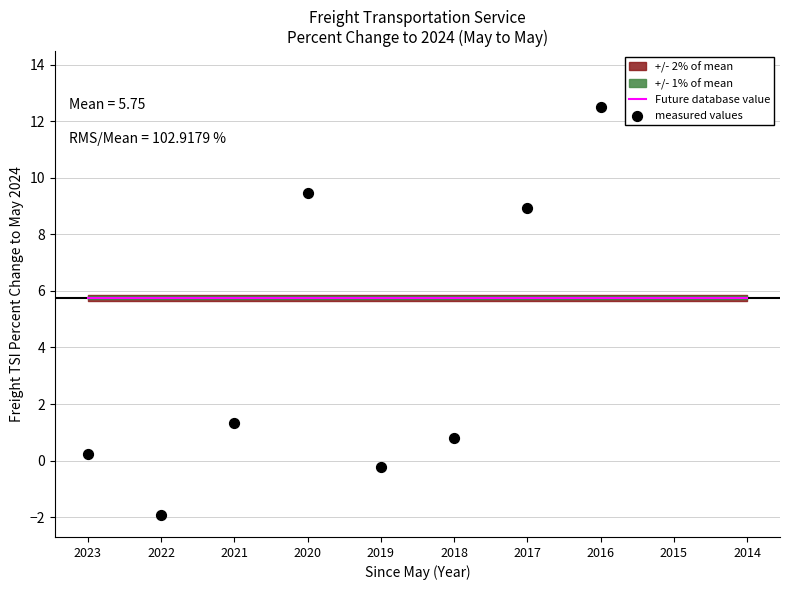

Which series contains the lowest Y value?

measured values